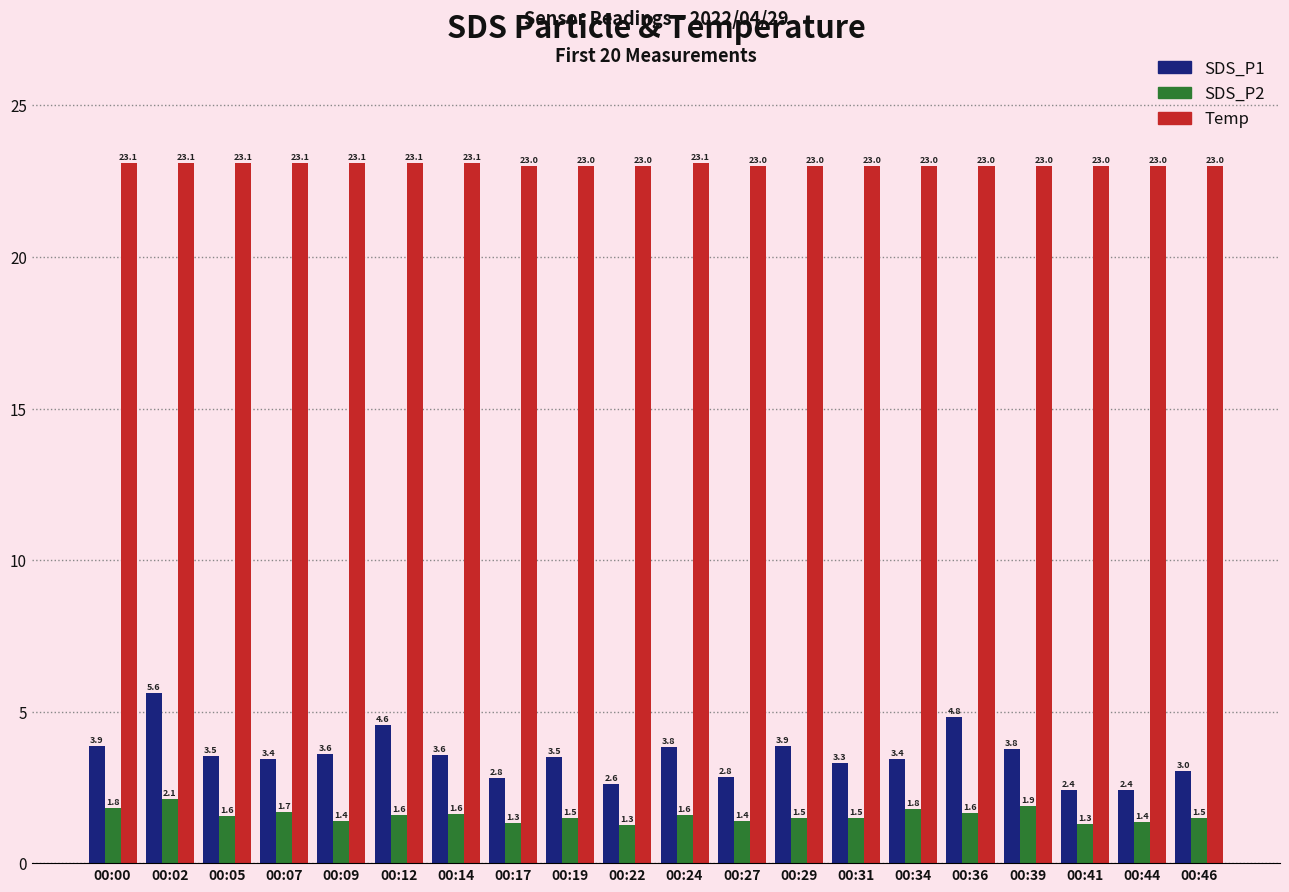

What is the value of the SDS_P2 bar at the 17th from the left?

1.9